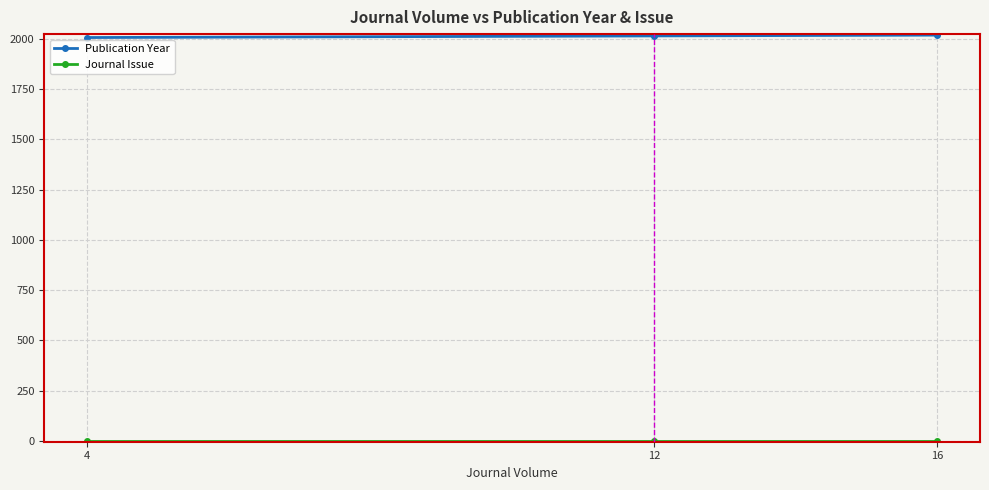

At how many categories does at least one series exceed 1422?

3